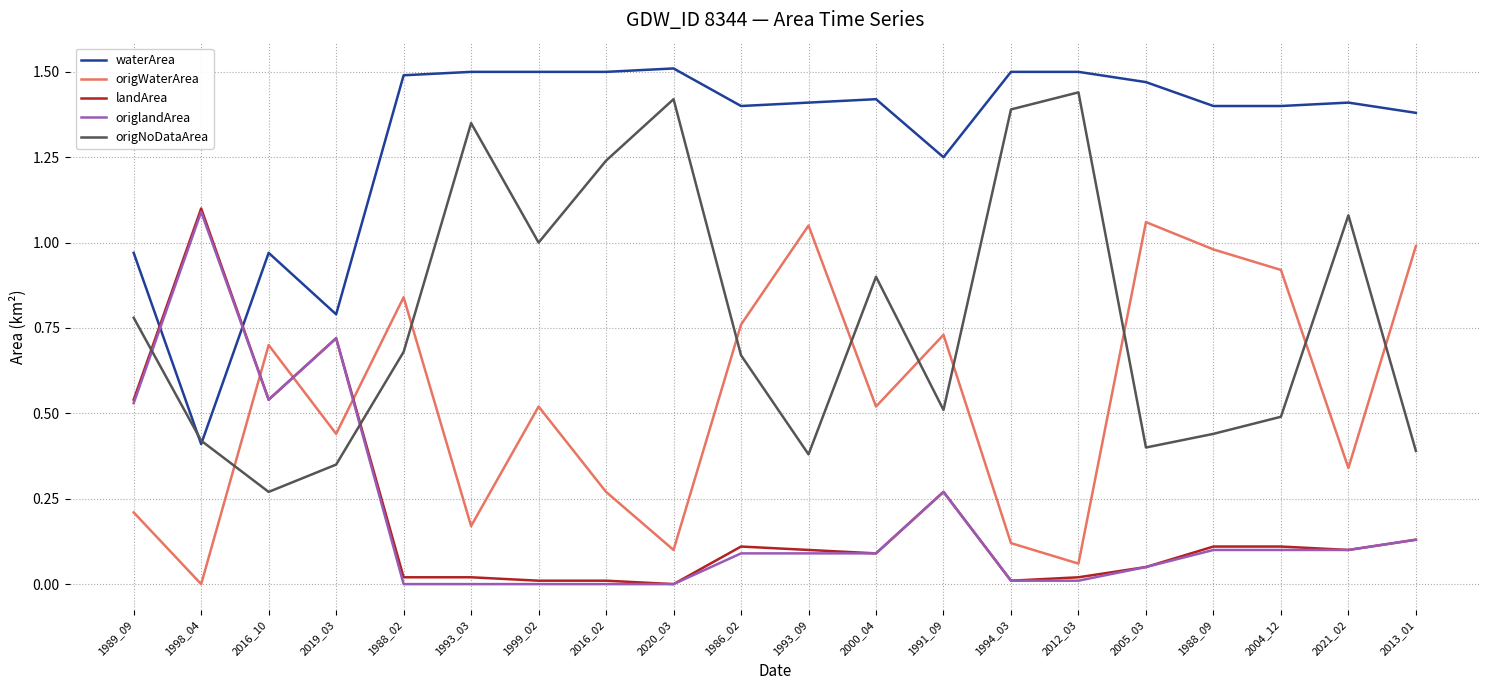

True or false: origNoDataArea has a value of 0.4 at 2005_03.

True